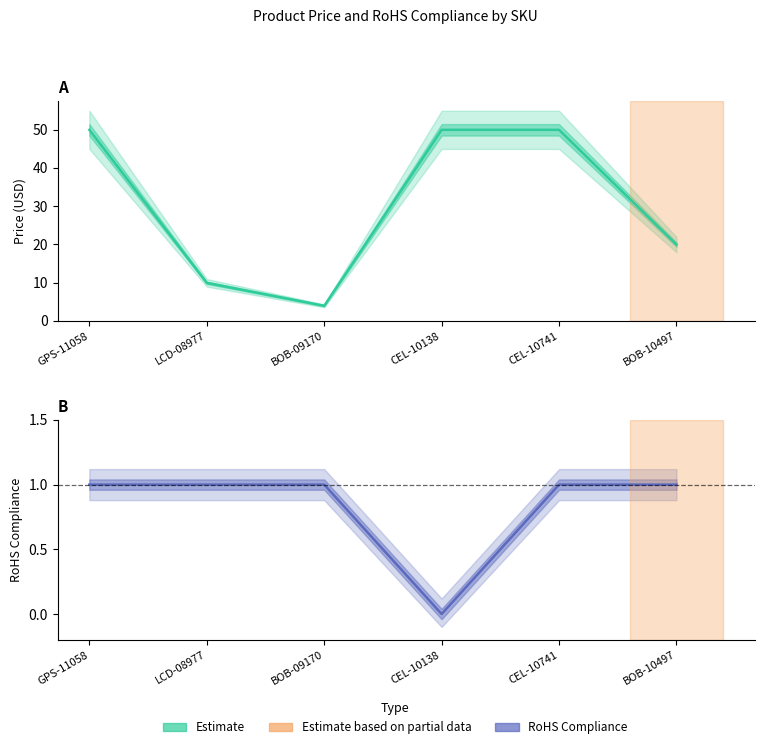

How many lines are shown in the chart?

2